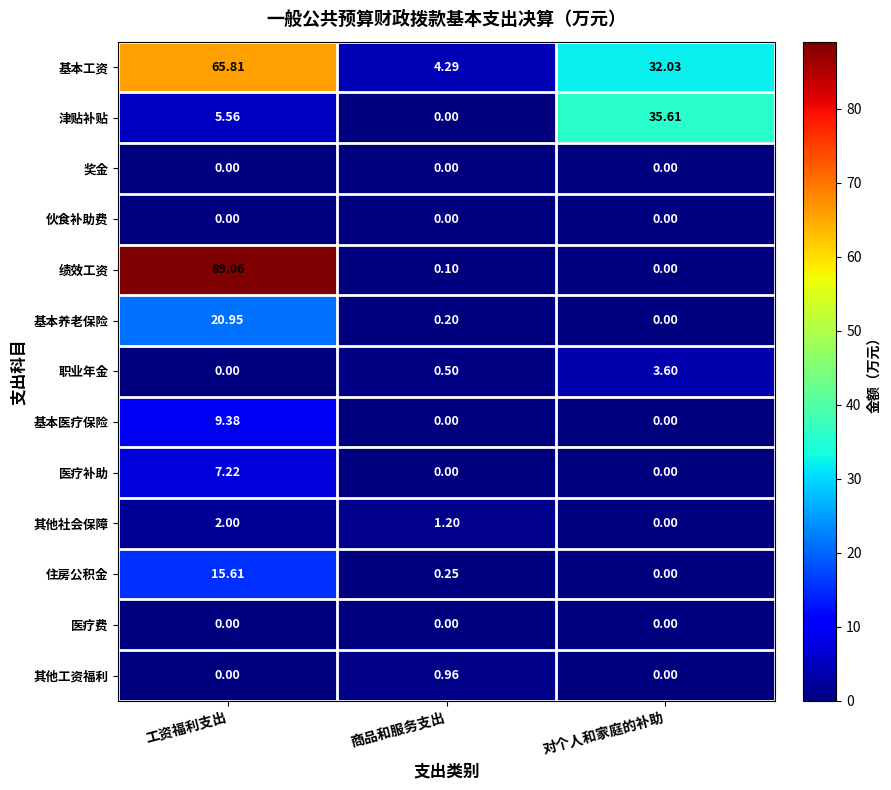

List the labels in order of 住房公积金 value, smallest first.

对个人和家庭的补助, 商品和服务支出, 工资福利支出